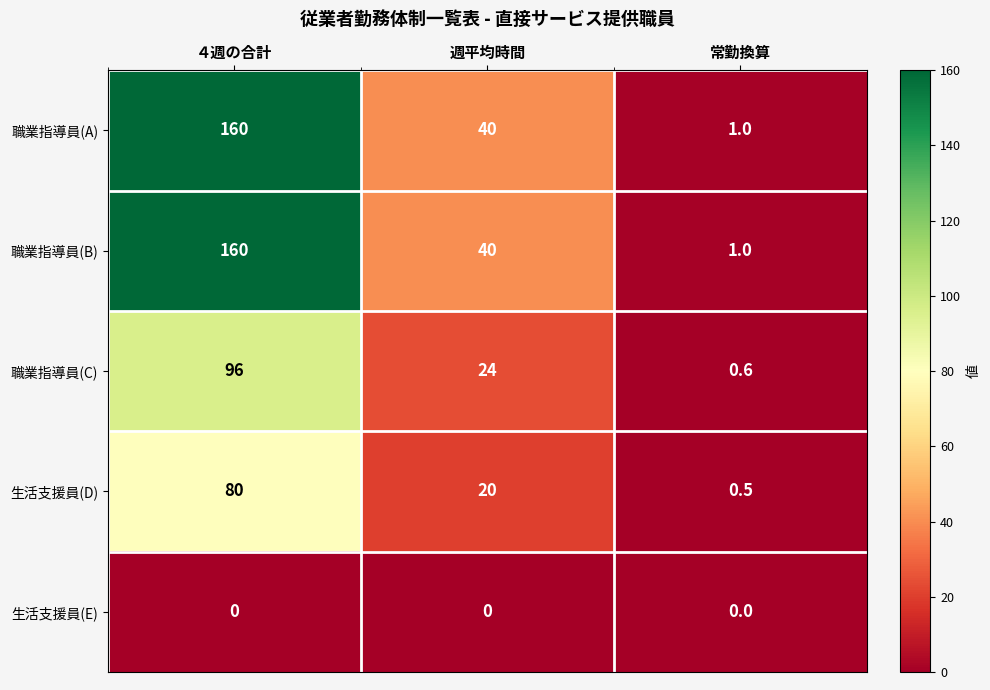

The value of 職業指導員(A) at 週平均時間 is 40.0. True or false?

True